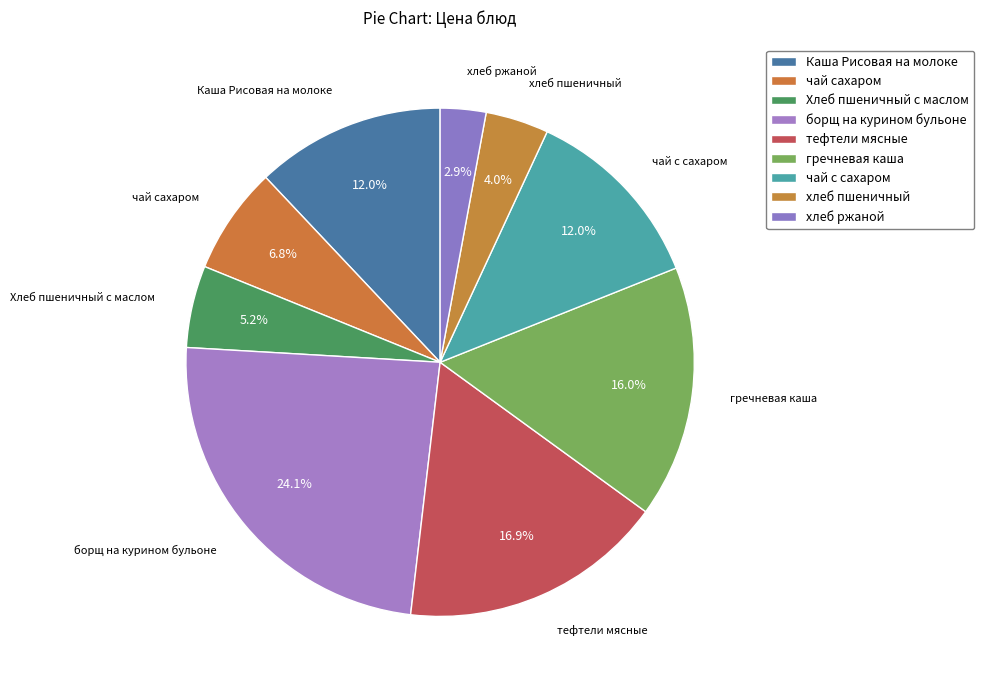

Combined, do чай сахаром and Хлеб пшеничный с маслом account for over 50%?

No